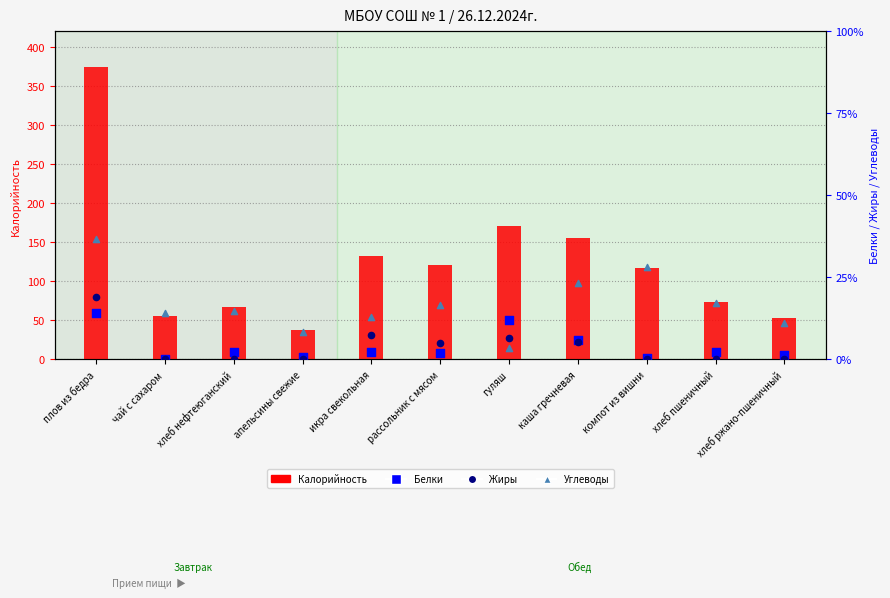

Which series has the largest Y range (max minus min)?

Калорийность